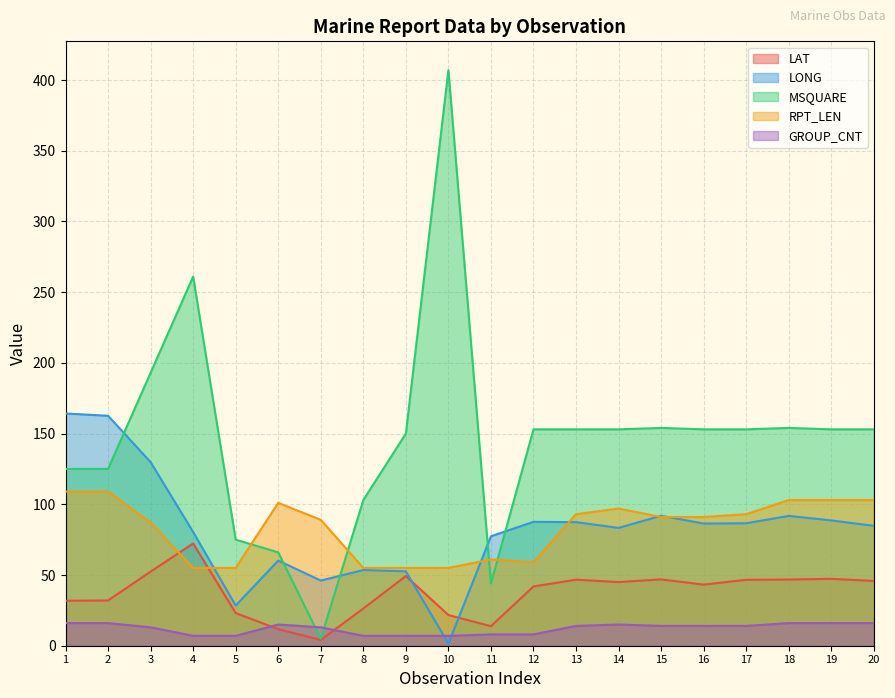

True or false: LAT and MSQUARE intersect in this chart.

False